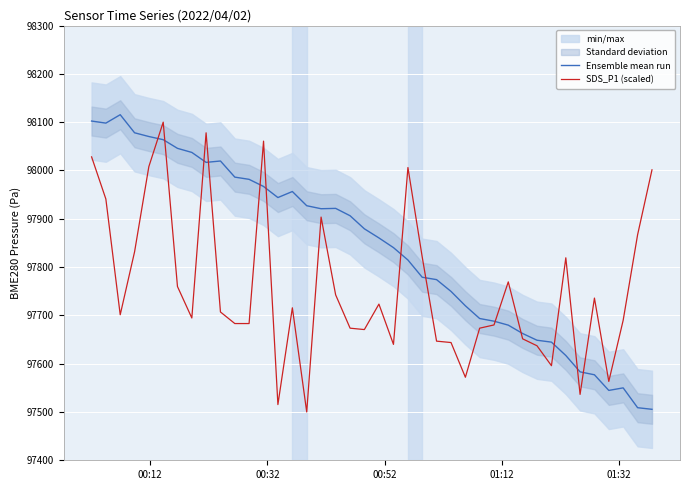

Is this an area chart (filled region under the line)?

No